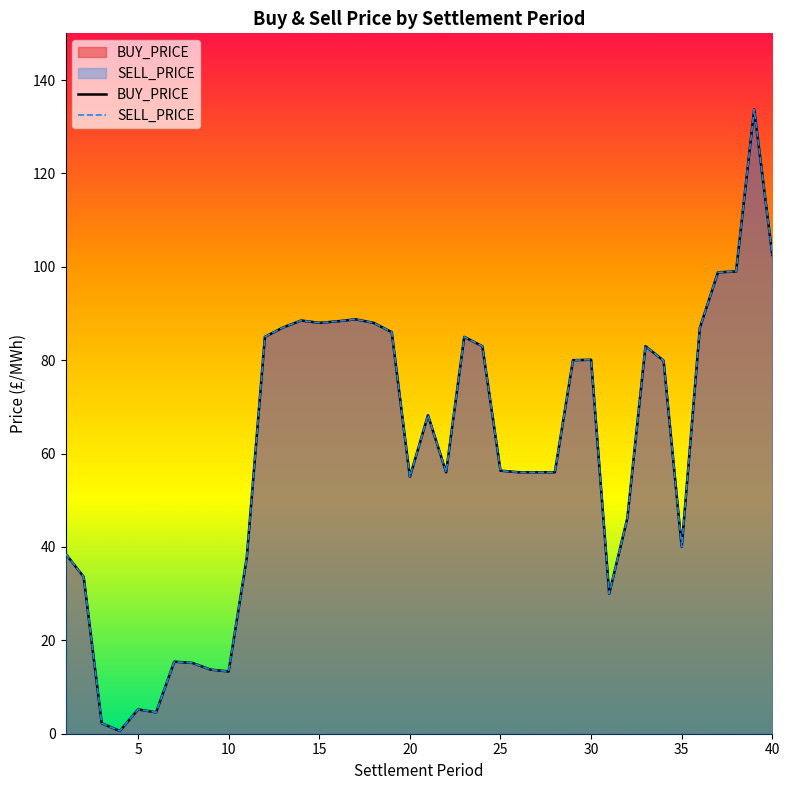

What is the difference between the maximum and second lowest values in the SELL_PRICE series?

131.5